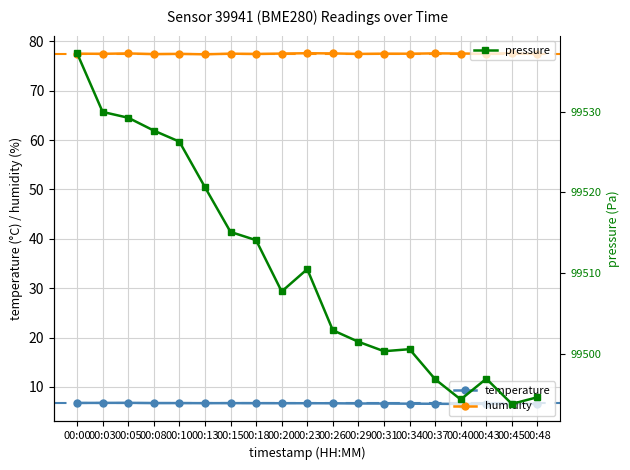

Reading right to left, transcribe all the data shown in this chart.

temperature: 00:48=6.6	00:45=6.6	00:43=6.6	00:40=6.6	00:37=6.6	00:34=6.6	00:31=6.6	00:29=6.7	00:26=6.7	00:23=6.7	00:20=6.7	00:18=6.7	00:15=6.7	00:13=6.7	00:10=6.7	00:08=6.7	00:05=6.8	00:03=6.8	00:00=6.8
humidity: 00:48=77.4	00:45=77.6	00:43=77.5	00:40=77.5	00:37=77.6	00:34=77.5	00:31=77.5	00:29=77.5	00:26=77.5	00:23=77.6	00:20=77.5	00:18=77.4	00:15=77.5	00:13=77.4	00:10=77.5	00:08=77.4	00:05=77.5	00:03=77.5	00:00=77.5
pressure: 00:48=99494.6	00:45=99493.8	00:43=99496.9	00:40=99494.3	00:37=99496.8	00:34=99500.6	00:31=99500.3	00:29=99501.5	00:26=99502.9	00:23=99510.5	00:20=99507.7	00:18=99514.1	00:15=99515.1	00:13=99520.6	00:10=99526.3	00:08=99527.6	00:05=99529.2	00:03=99529.9	00:00=99537.2